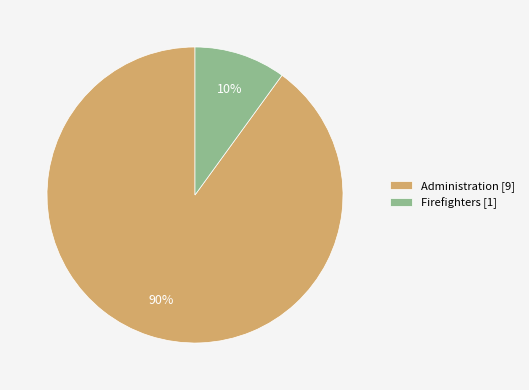

Is there a majority slice in this chart?

Yes